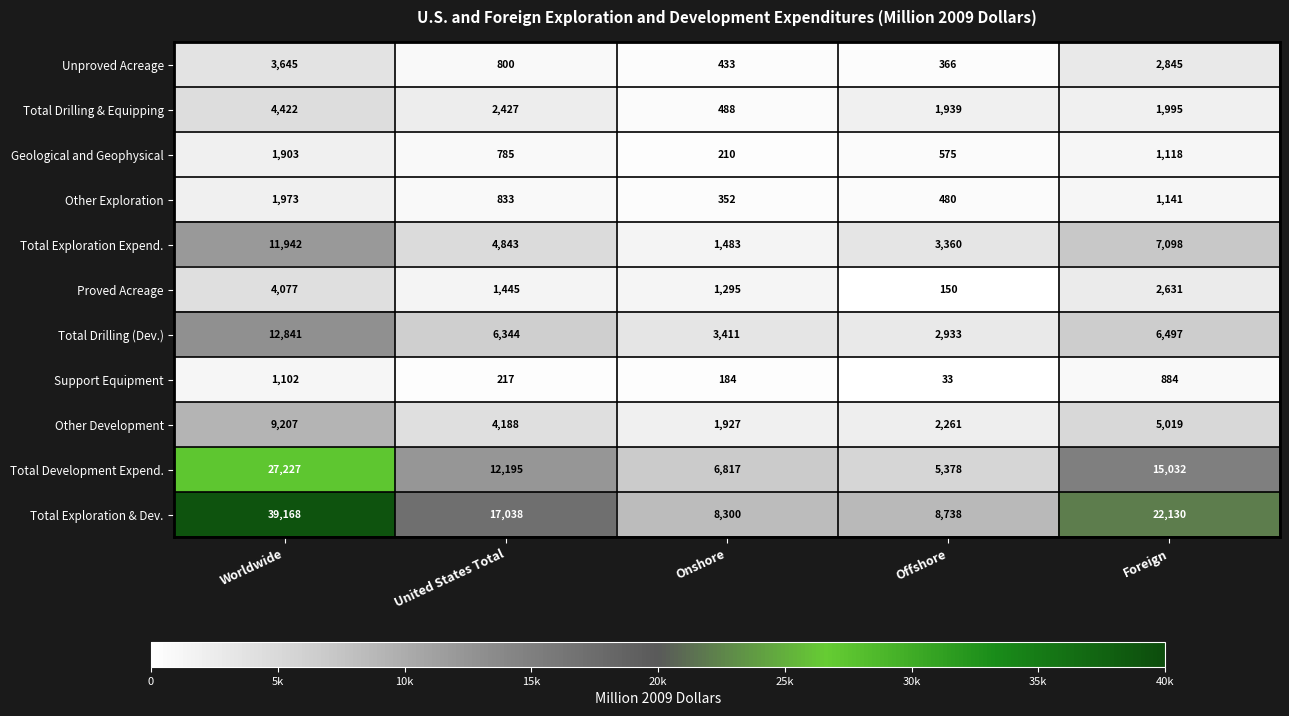

Between United States Total and Onshore, which series saw the biggest shift?

Total Exploration & Dev.